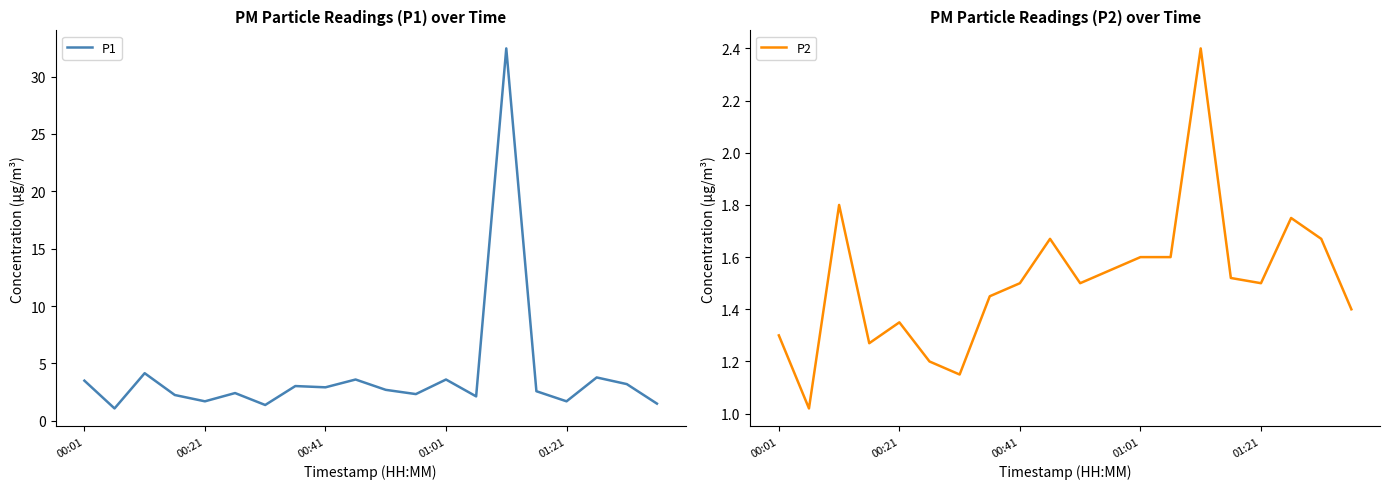

Which series has the largest range (max minus min)?

P1